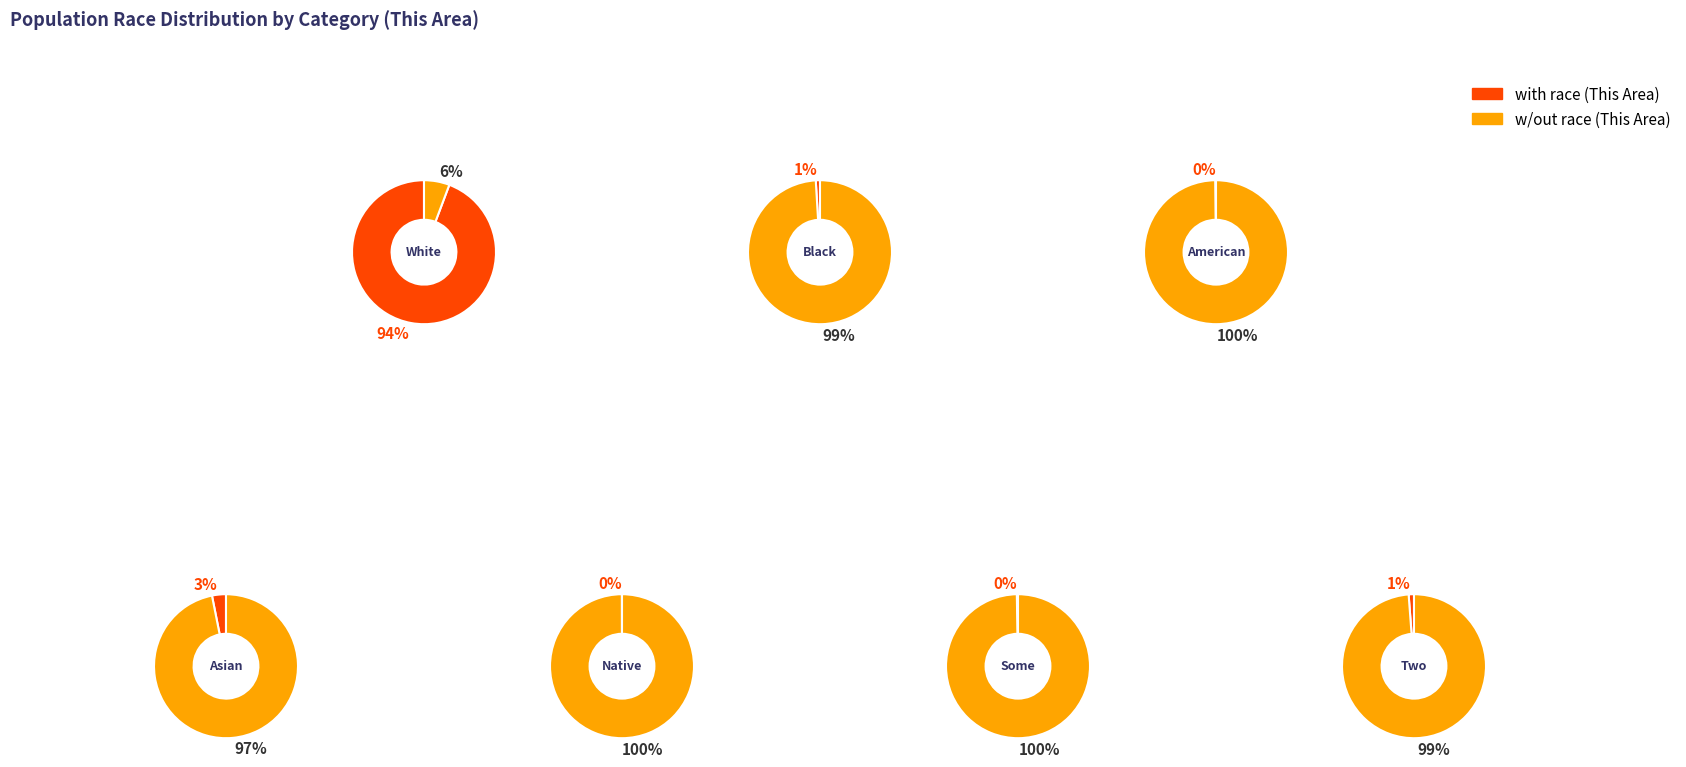

True or false: Some Other Race alone accounts for 1% of the total.

False